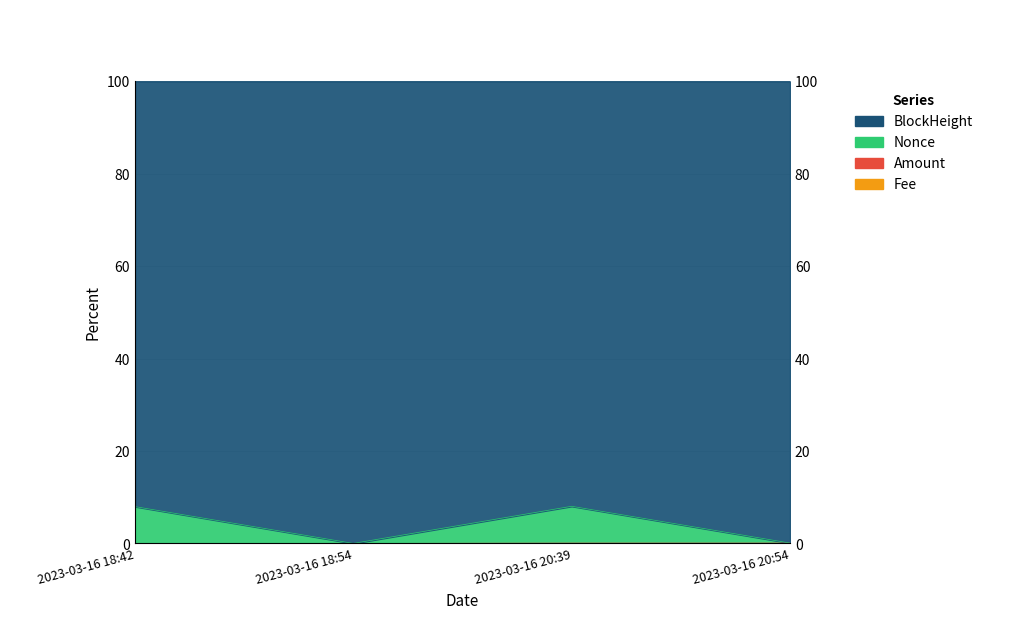

What is the maximum value shown in the chart?

8.0